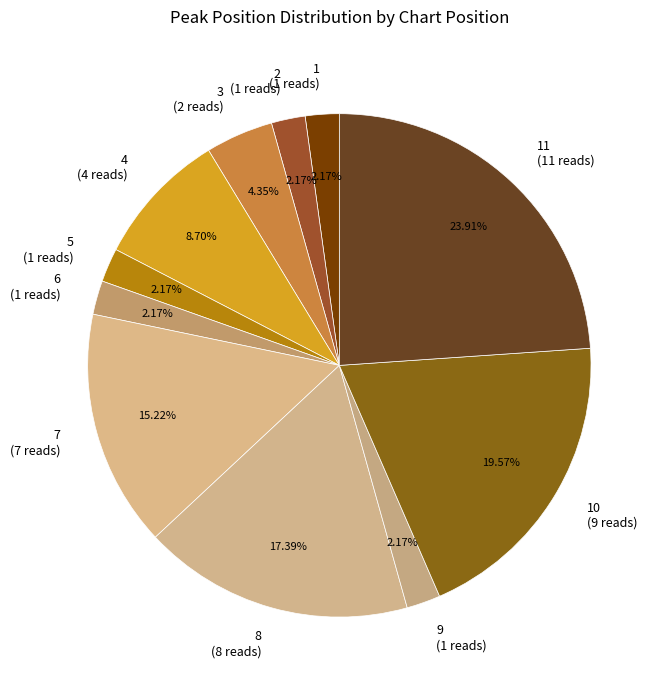

Combined, do 4 (4 reads) and 2 (1 reads) account for over 50%?

No